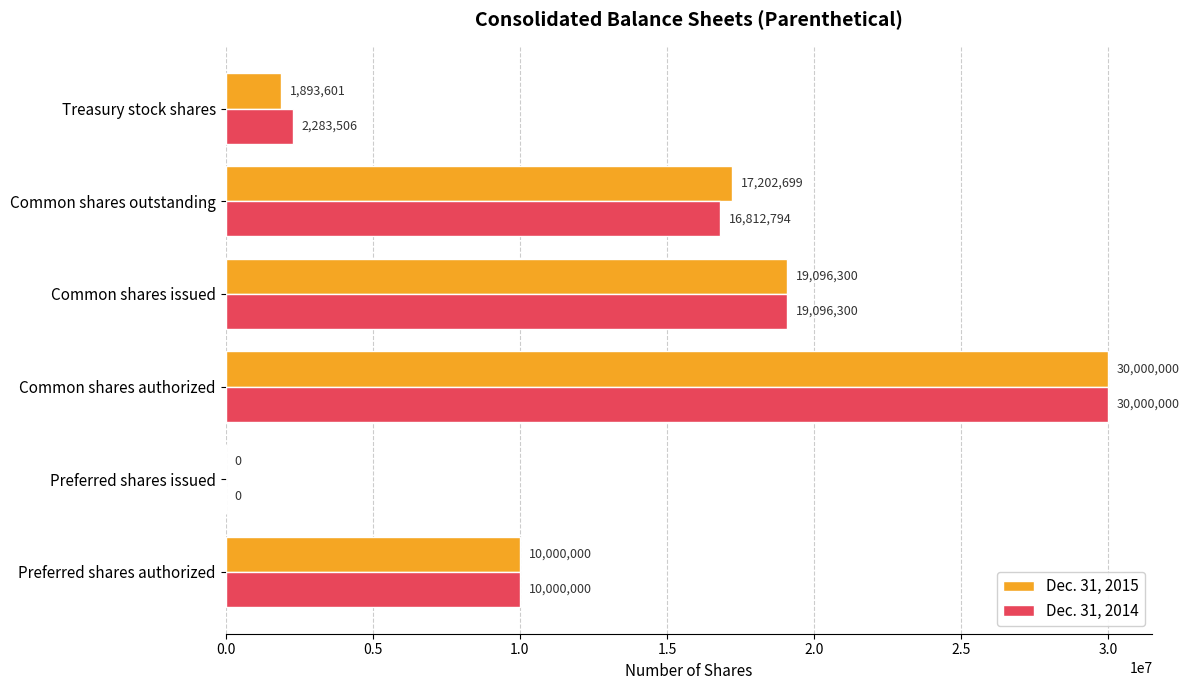

How many categories are shown in the chart?

6